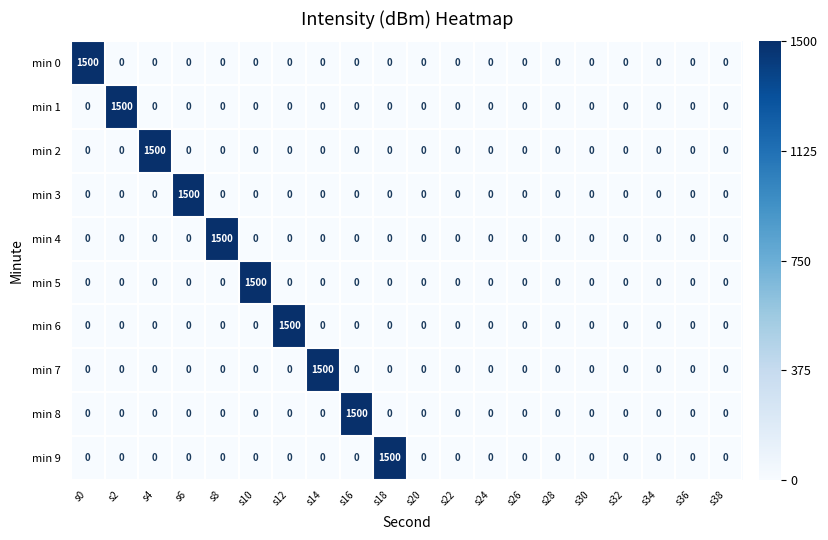

What is the maximum value for min 7?

1500